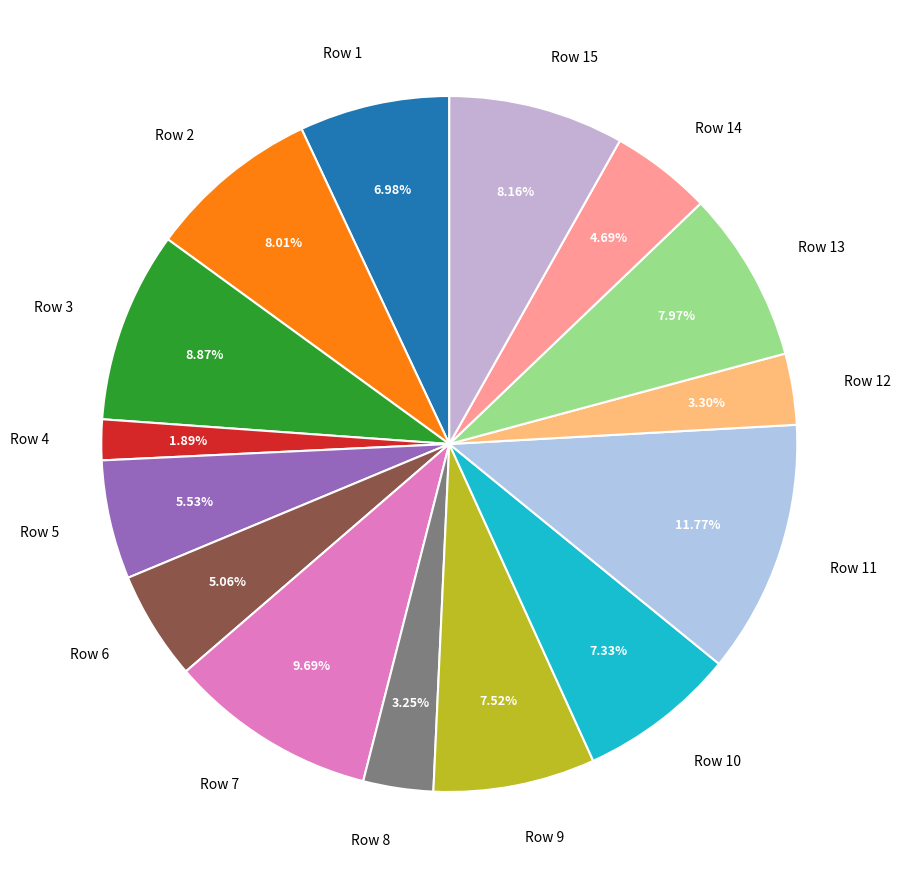

Which slice is the largest?

Row 11